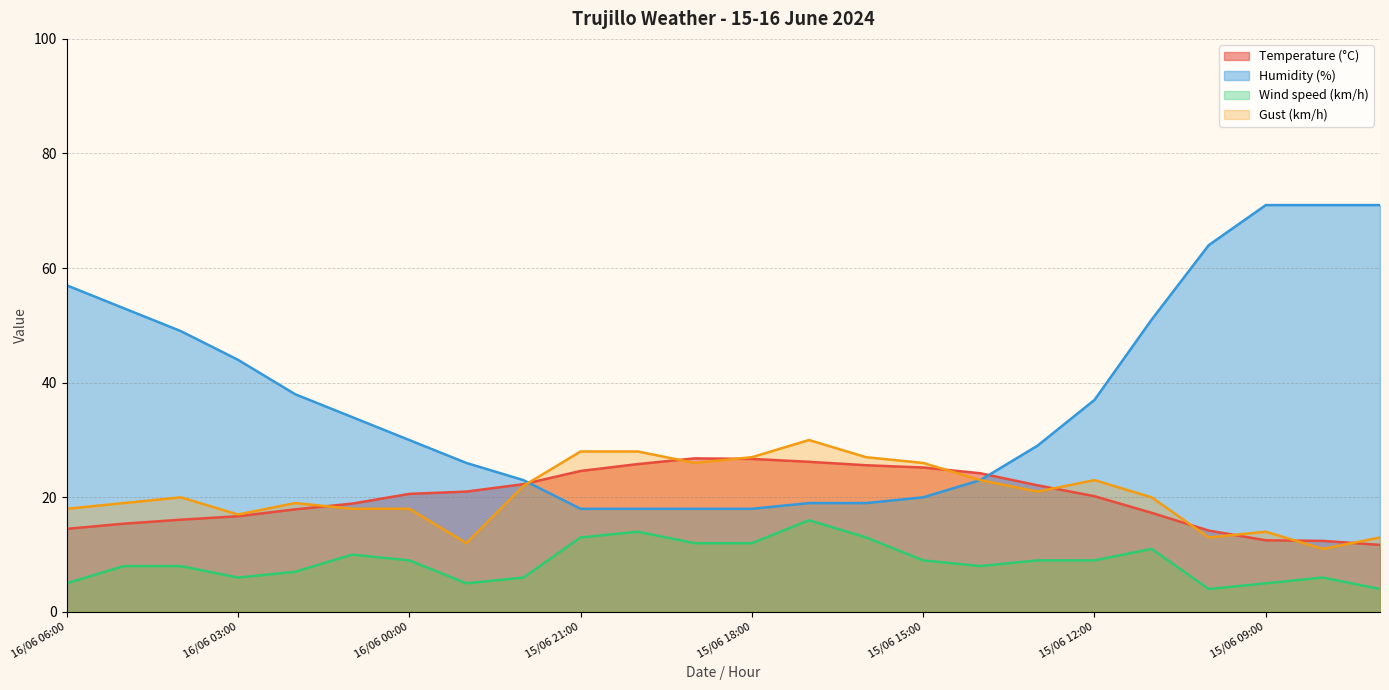

Reading right to left, transcribe all the data shown in this chart.

Temperature (°C): 11.7	12.4	12.5	14.2	17.3	20.2	22.1	24.2	25.2	25.6	26.2	26.7	26.8	25.8	24.6	22.3	21.0	20.6	18.9	17.9	16.7	16.1	15.4	14.5
Humidity (%): 71.0	71.0	71.0	64.0	51.0	37.0	29.0	23.0	20.0	19.0	19.0	18.0	18.0	18.0	18.0	23.0	26.0	30.0	34.0	38.0	44.0	49.0	53.0	57.0
Wind speed (km/h): 4.0	6.0	5.0	4.0	11.0	9.0	9.0	8.0	9.0	13.0	16.0	12.0	12.0	14.0	13.0	6.0	5.0	9.0	10.0	7.0	6.0	8.0	8.0	5.0
Gust (km/h): 13.0	11.0	14.0	13.0	20.0	23.0	21.0	23.0	26.0	27.0	30.0	27.0	26.0	28.0	28.0	22.0	12.0	18.0	18.0	19.0	17.0	20.0	19.0	18.0